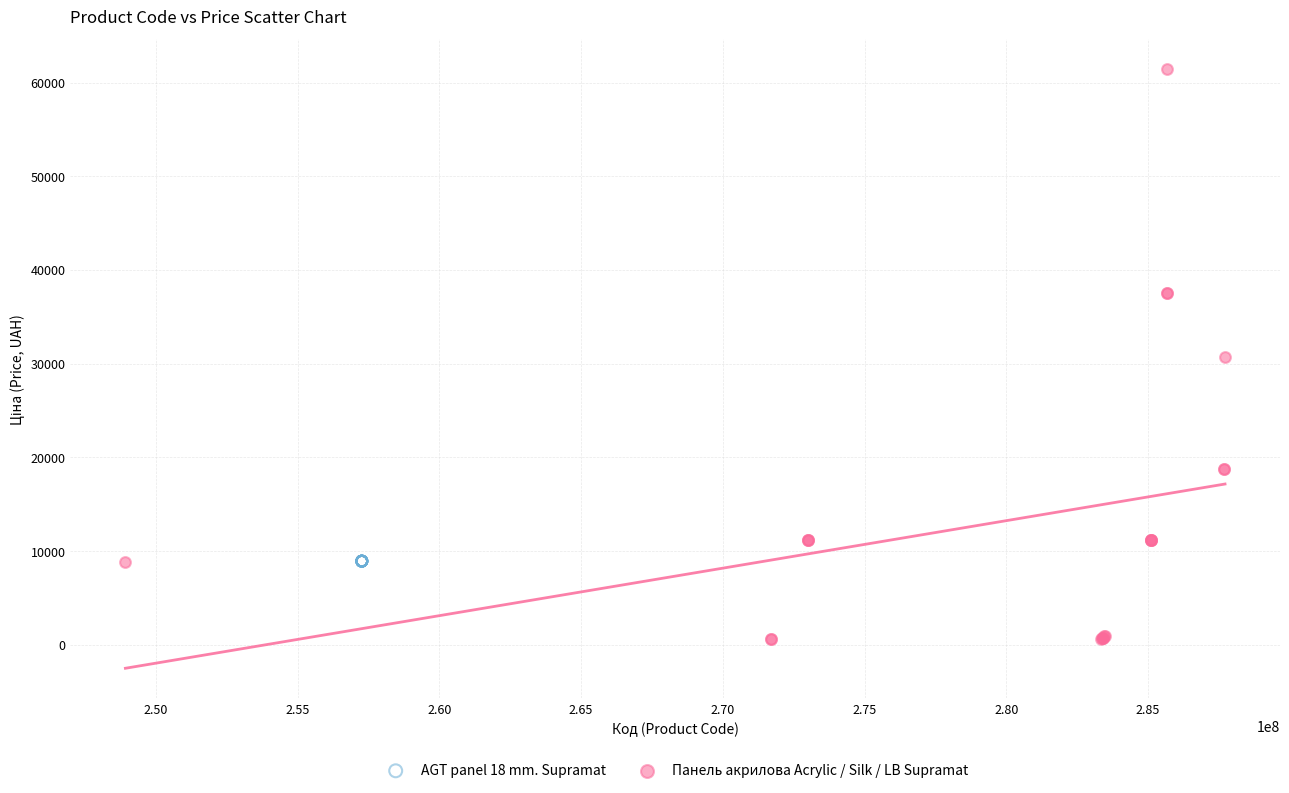

Which series contains the highest Y value?

Панель акрилова Acrylic / Silk / LB Supramat